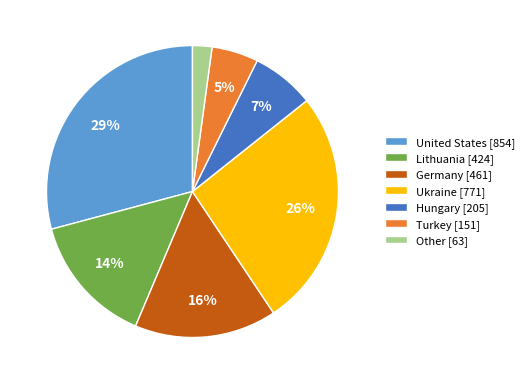

Rank the categories by value from lowest to highest.

Other, Turkey, Hungary, Lithuania, Germany, Ukraine, United States